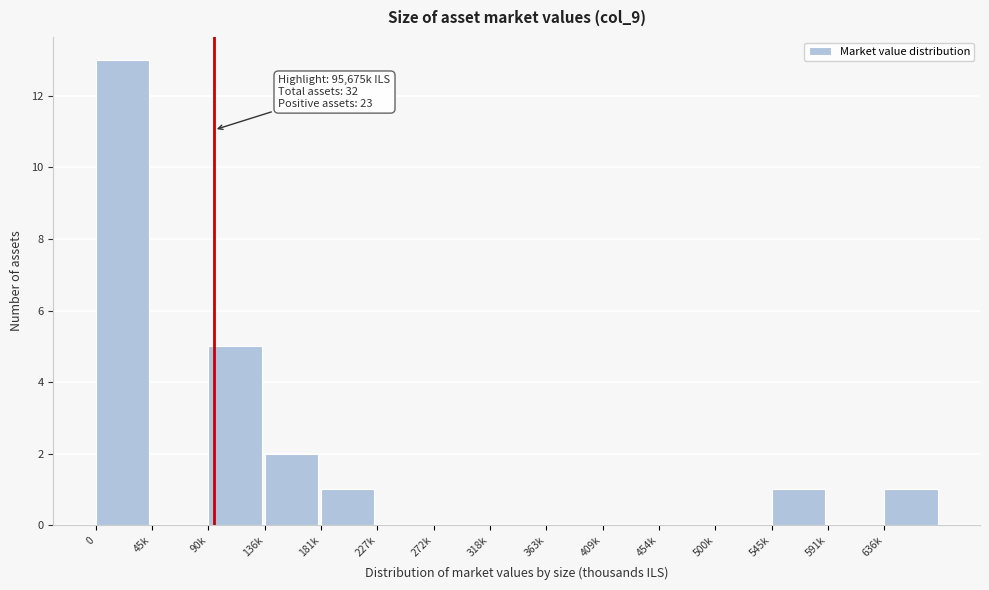

Reading left to right, what are all the values shown in this chart?

0=13	45k=0	90k=5	136k=2	181k=1	227k=0	272k=0	318k=0	363k=0	409k=0	454k=0	500k=0	545k=1	591k=0	636k=1